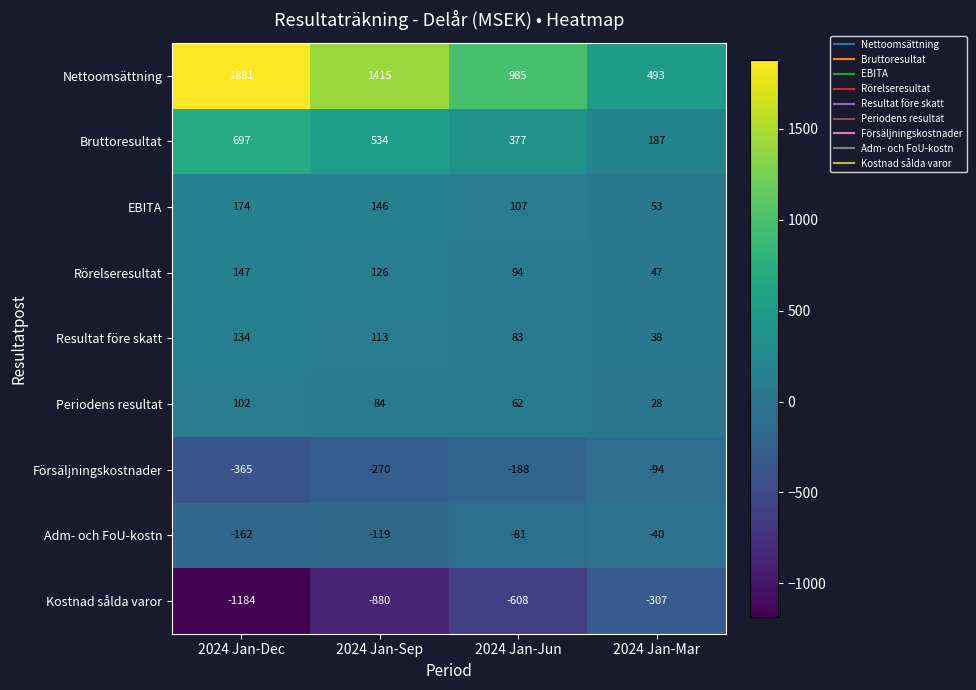

Which series changed the most between 2024 Jan-Sep and 2024 Jan-Mar?

Nettoomsättning